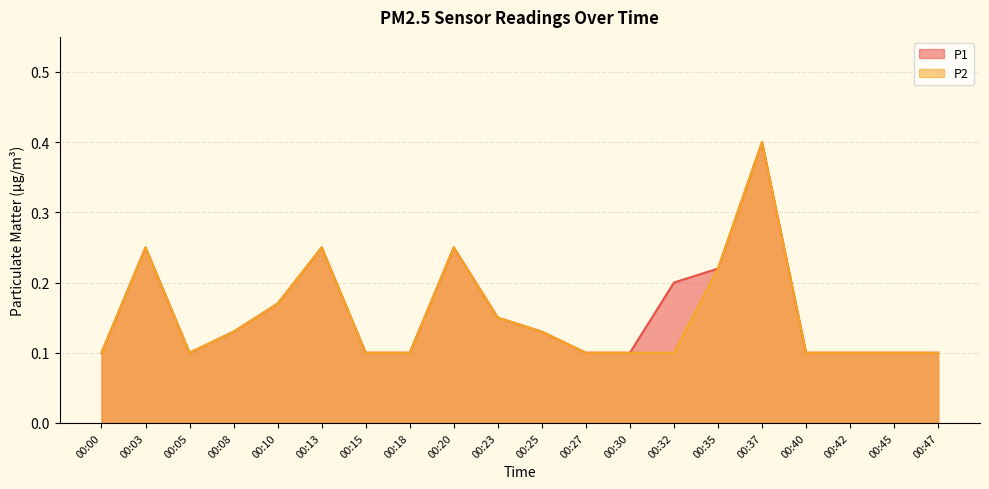

Reading right to left, extract all data points from this chart.

P1: 00:47=0.1	00:45=0.1	00:42=0.1	00:40=0.1	00:37=0.4	00:35=0.2	00:32=0.2	00:30=0.1	00:27=0.1	00:25=0.1	00:23=0.1	00:20=0.2	00:18=0.1	00:15=0.1	00:13=0.2	00:10=0.2	00:08=0.1	00:05=0.1	00:03=0.2	00:00=0.1
P2: 00:47=0.1	00:45=0.1	00:42=0.1	00:40=0.1	00:37=0.4	00:35=0.2	00:32=0.1	00:30=0.1	00:27=0.1	00:25=0.1	00:23=0.1	00:20=0.2	00:18=0.1	00:15=0.1	00:13=0.2	00:10=0.2	00:08=0.1	00:05=0.1	00:03=0.2	00:00=0.1